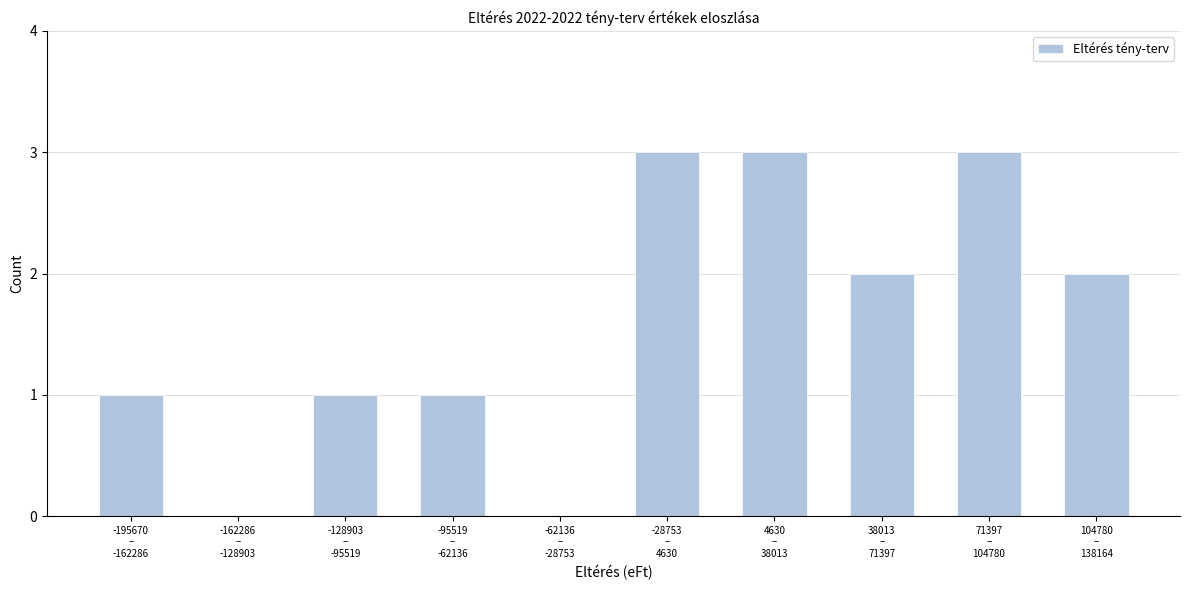

What is the maximum value shown in the chart?

3